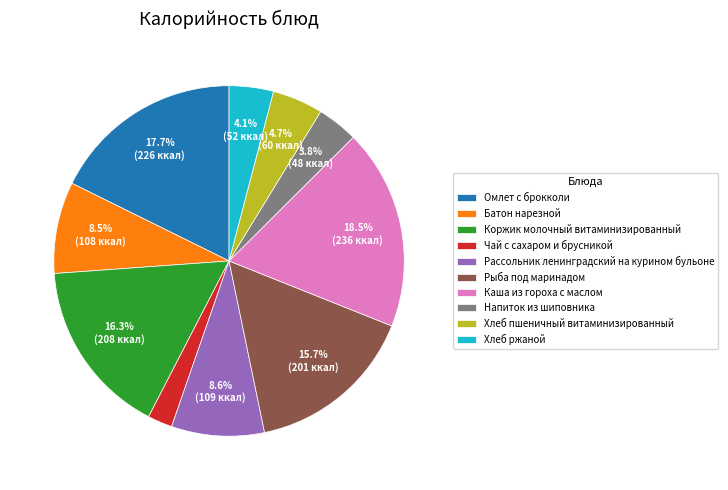

What percentage is NOT represented by Напиток из шиповника?

96.2%